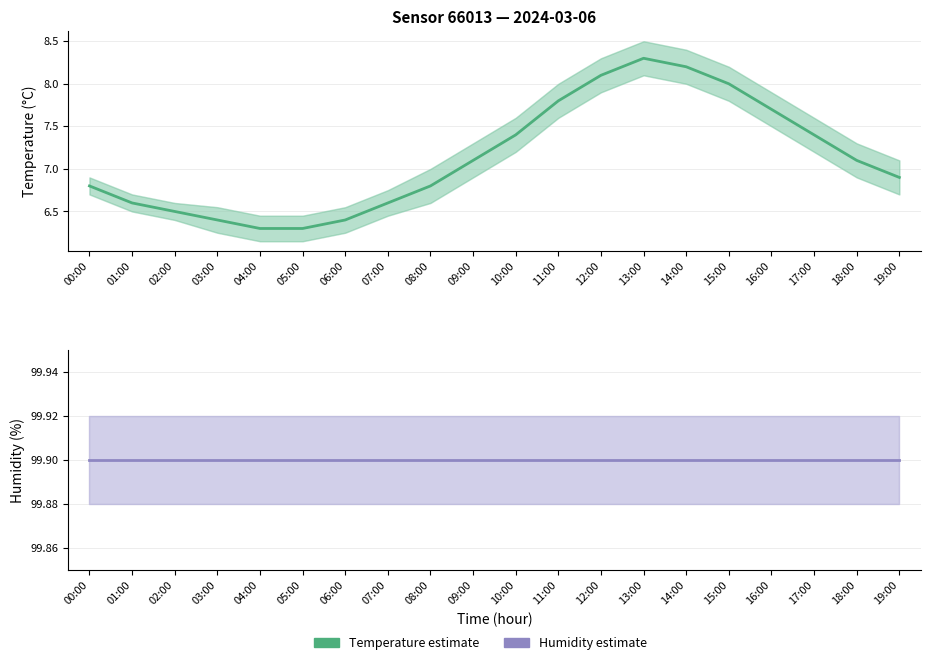

Which series has the widest spread of values?

Temperature estimate